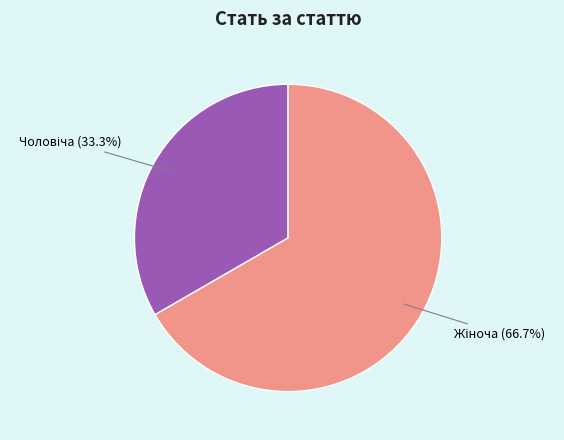

What percentage is the Чоловіча slice, to the nearest percent?

33%